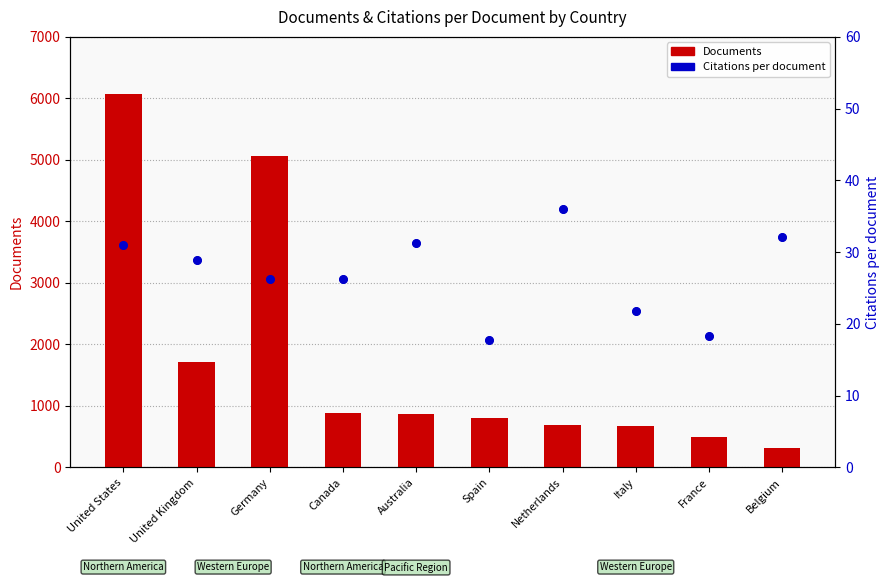

Is the value of Citations per document at Belgium greater than the value of Documents at Netherlands?

No